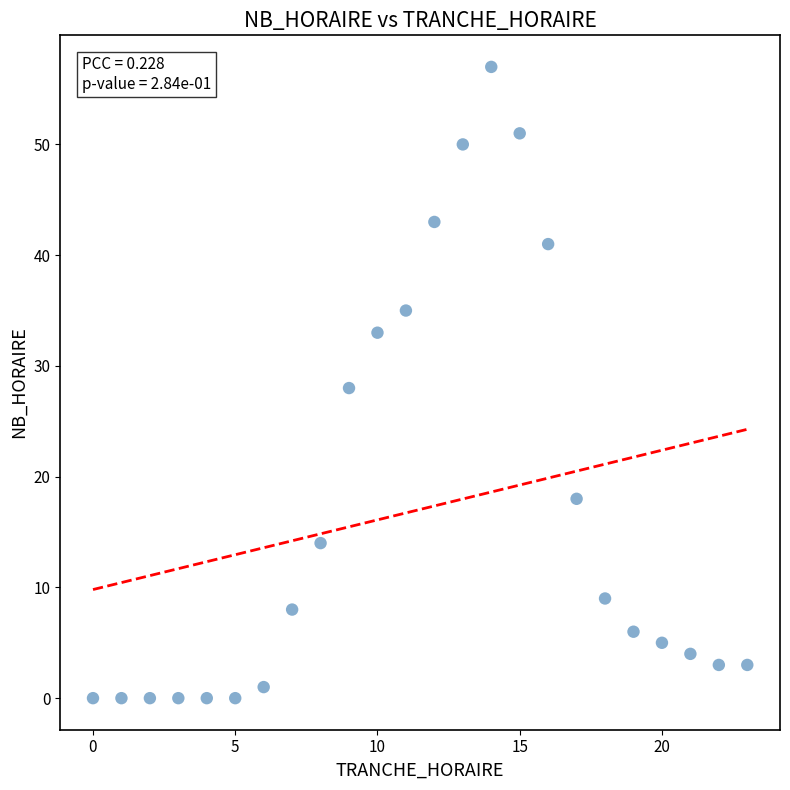

What is the range of X values (max minus min)?

23